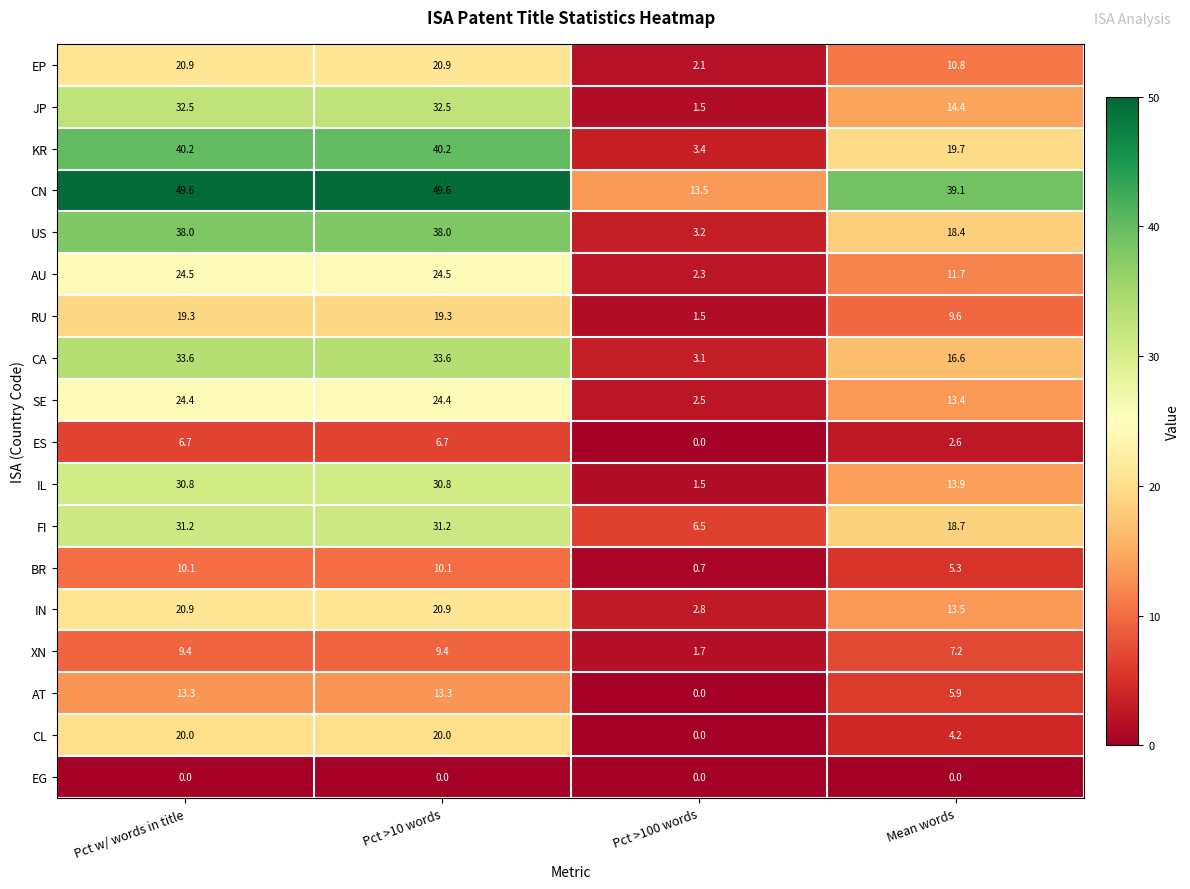

How many categories are shown in the chart?

4